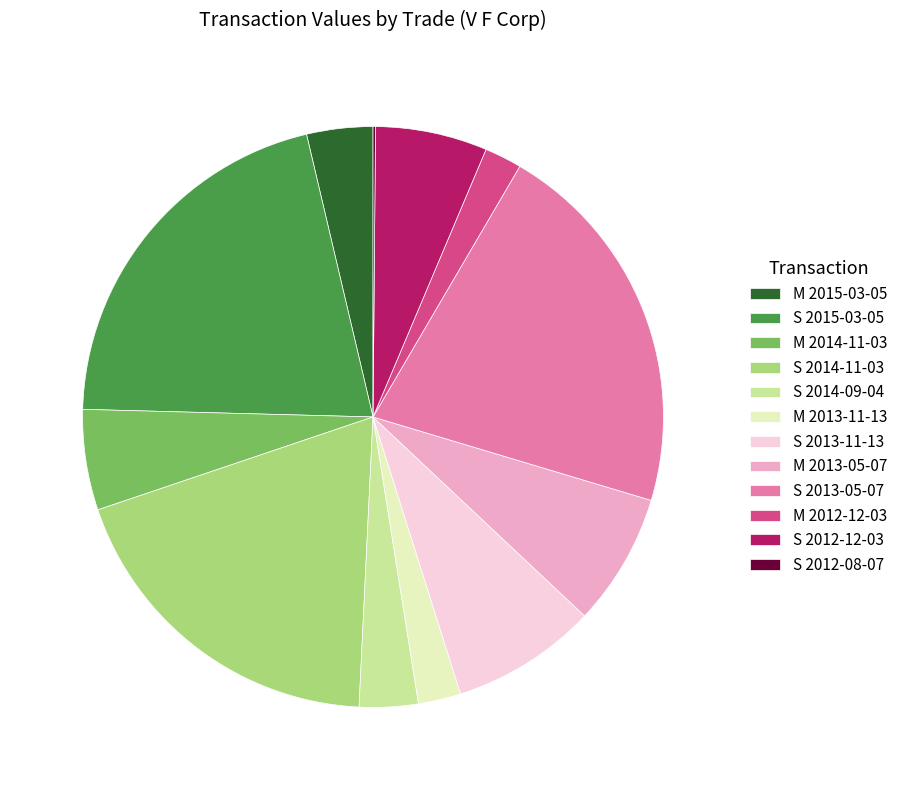

Is there any slice that represents more than half of the pie?

No